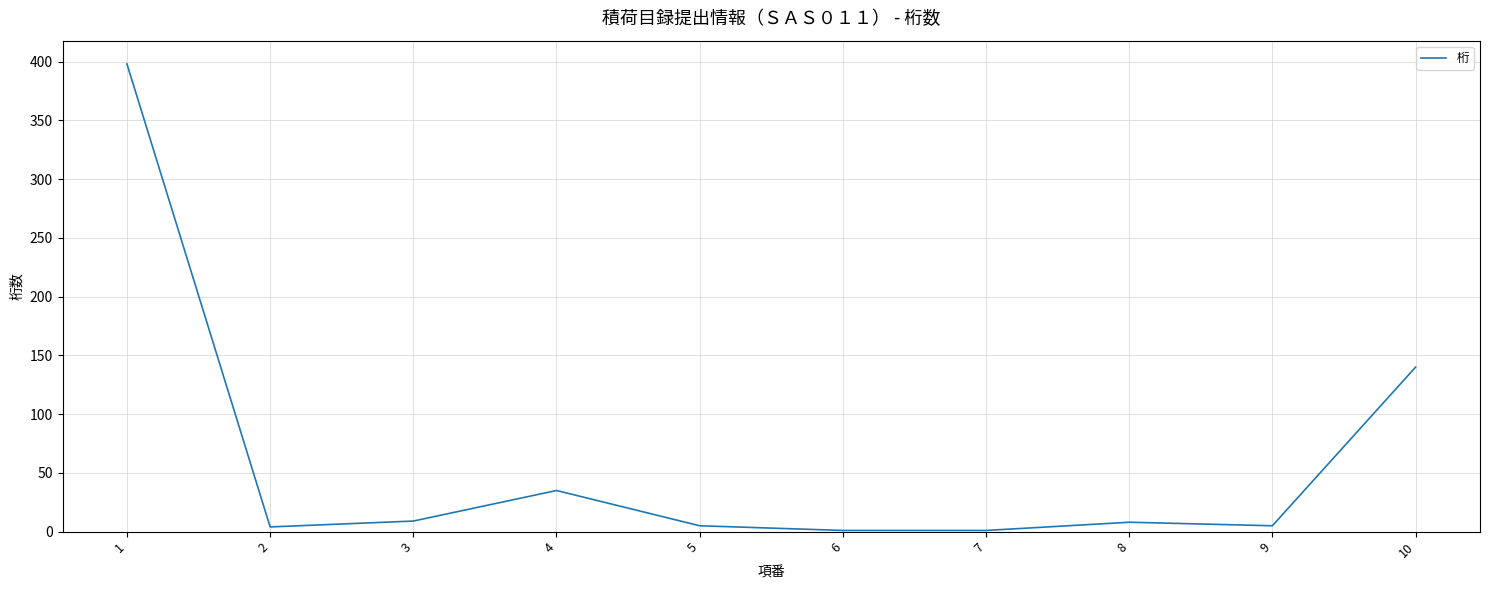

What is the greatest value displayed?

398